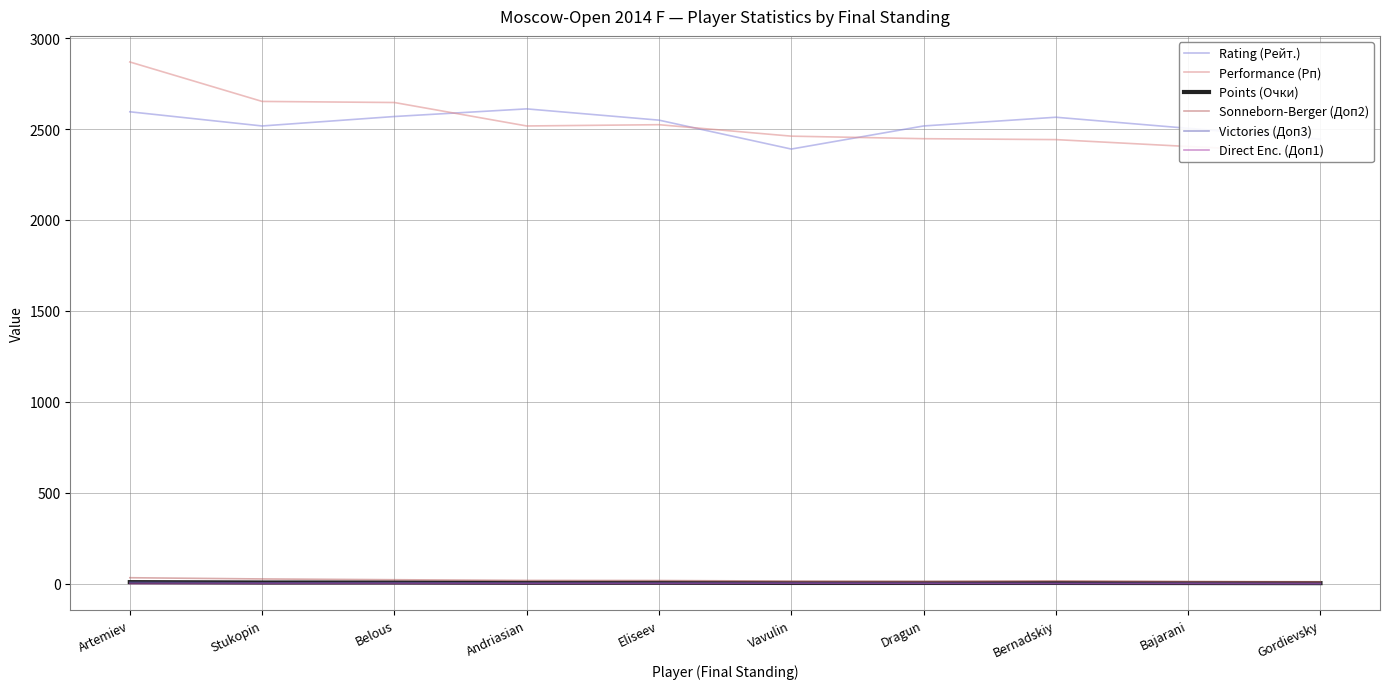

True or false: Rating (Рейт.) and Points (Очки) cross at least once.

False